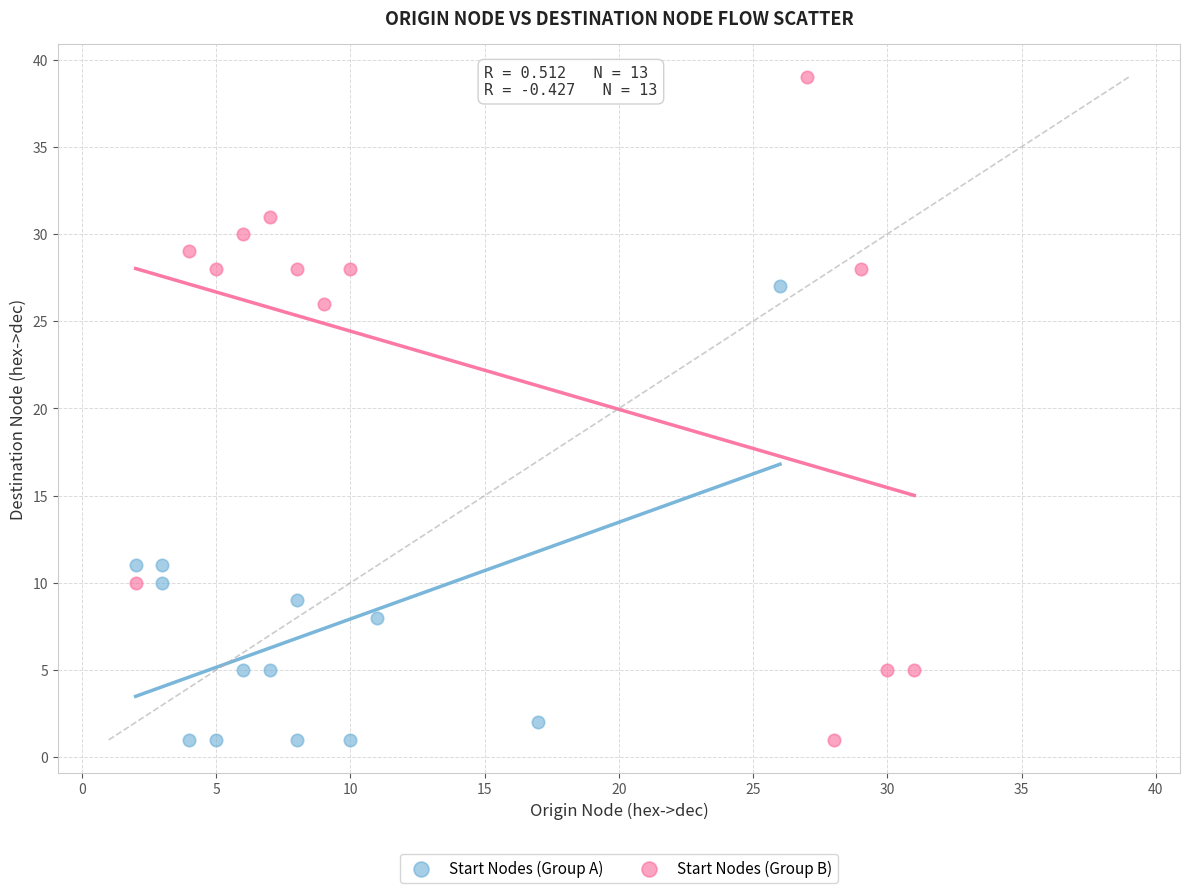

Which series contains the highest Y value?

Start Nodes (Group B)